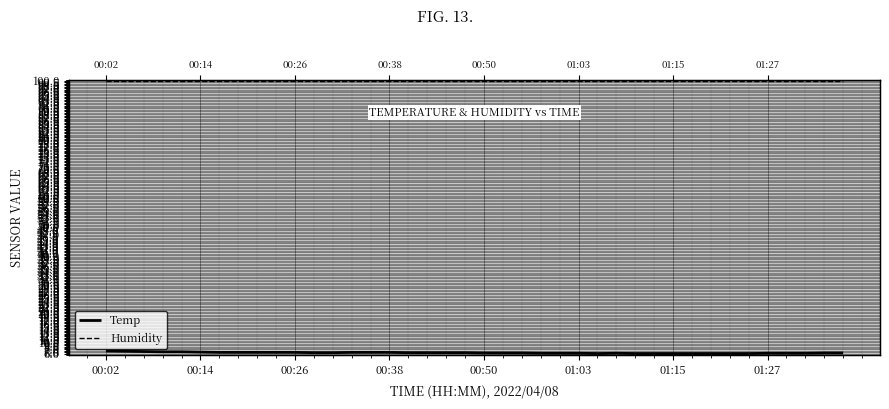

Where is Temp nearest to the value 6?

26